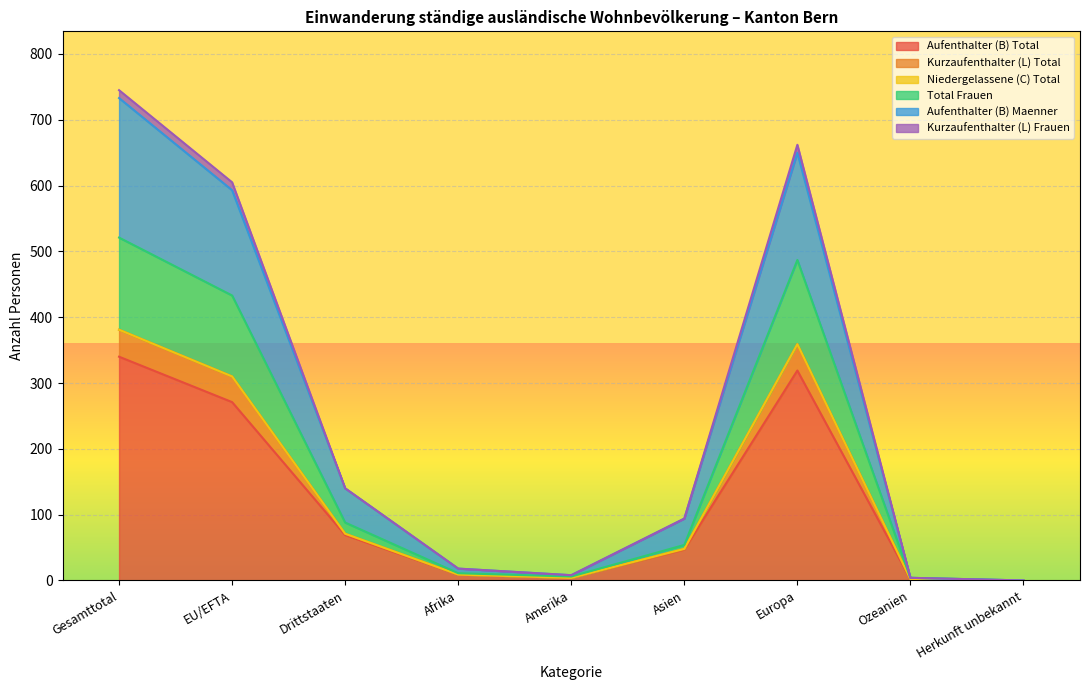

At which label does Aufenthalter (B) Total reach its peak?

Gesamttotal